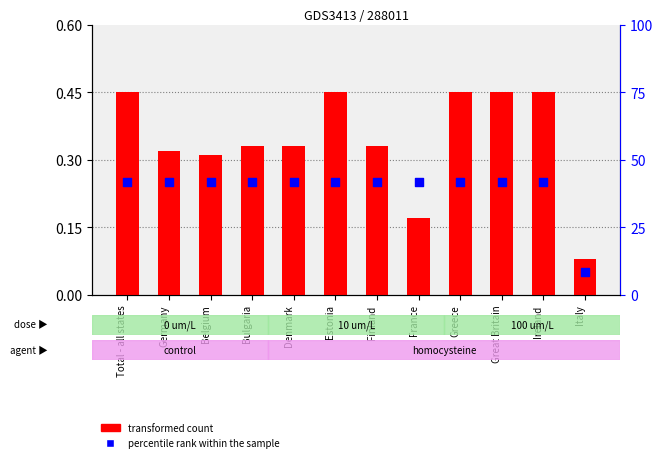

What are all the series names shown in the legend?

transformed count, percentile rank within the sample